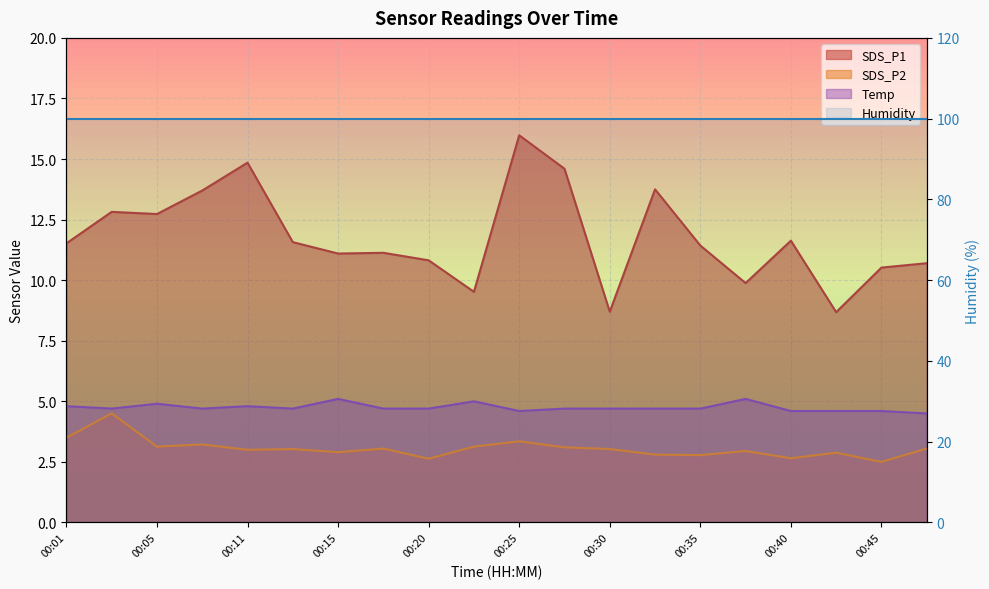

Is the value of SDS_P2 at 00:13 greater than the value of Temp at 00:18?

No